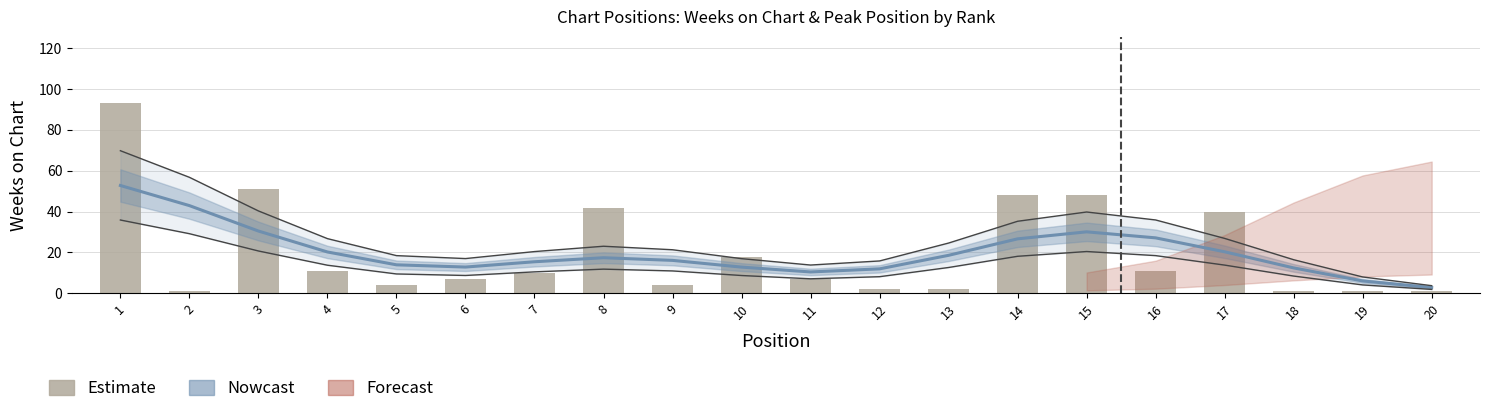

Reading left to right, list all the values displayed in this chart.

1=93	2=1	3=51	4=11	5=4	6=7	7=10	8=42	9=4	10=18	11=7	12=2	13=2	14=48	15=48	16=11	17=40	18=1	19=1	20=1